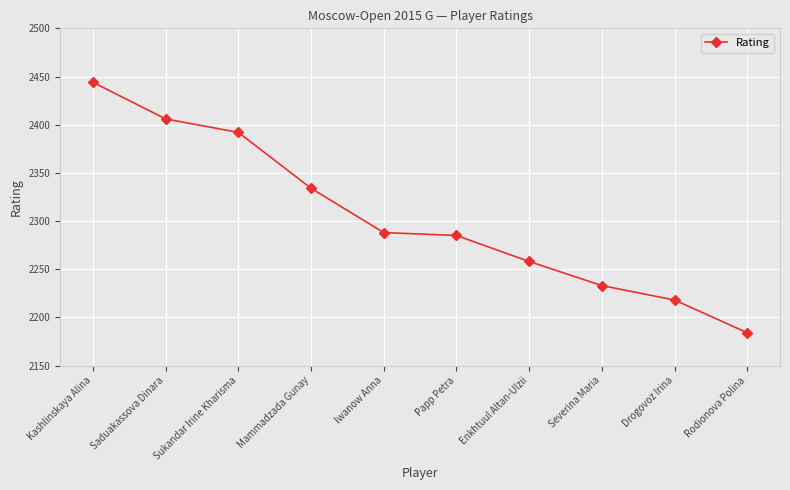

List the labels in order of value, smallest first.

Rodionova Polina, Drogovoz Irina, Severina Maria, Enkhtuul Altan-Ulzii, Papp Petra, Iwanow Anna, Mammadzada Gunay, Sukandar Irine Kharisma, Saduakassova Dinara, Kashlinskaya Alina